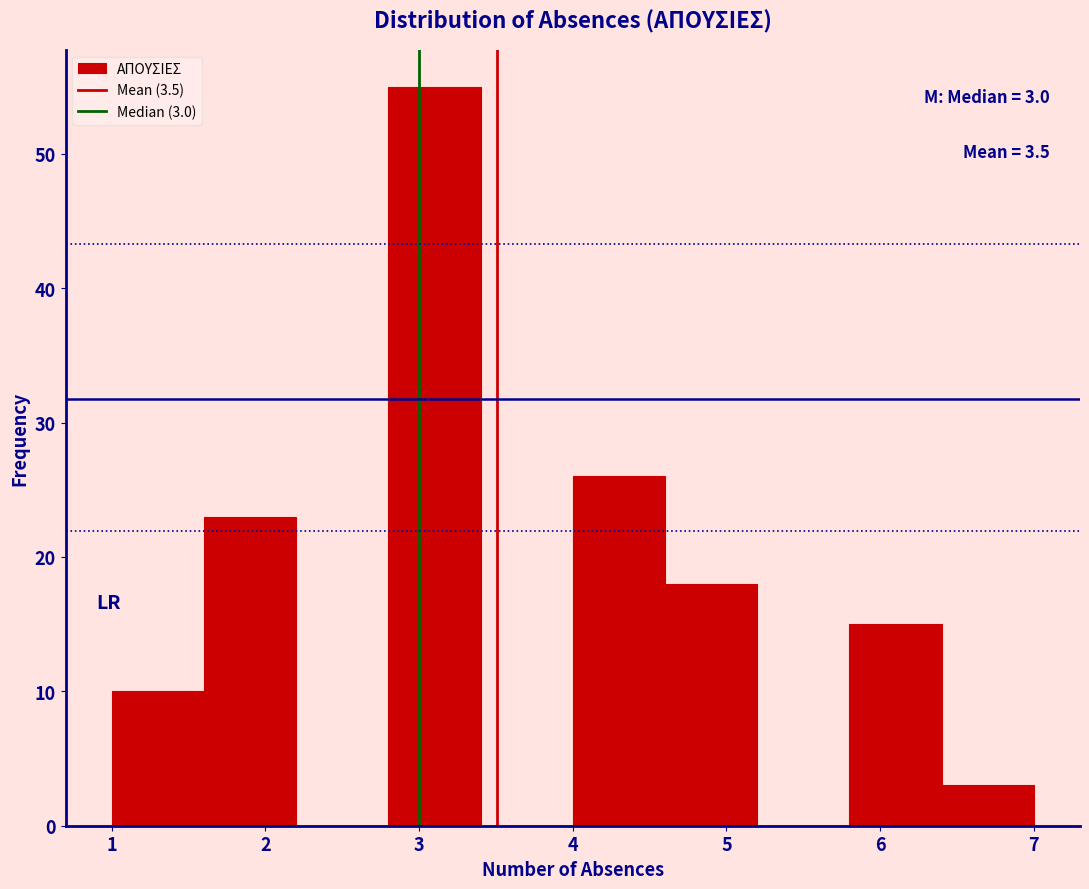

Which range on the x-axis has the tallest bar?

2.8 to 3.4